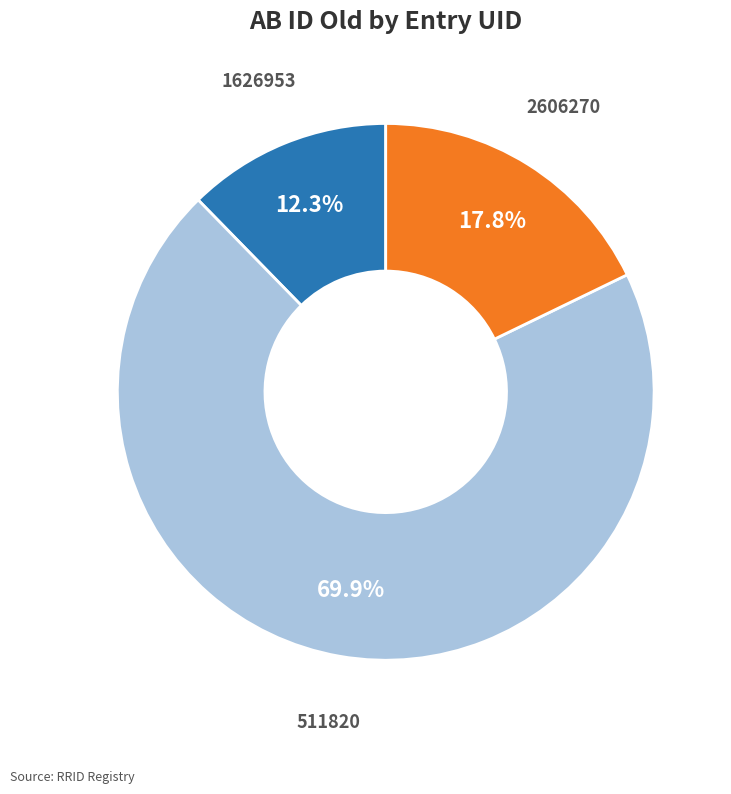

How many slices are in this pie chart?

3